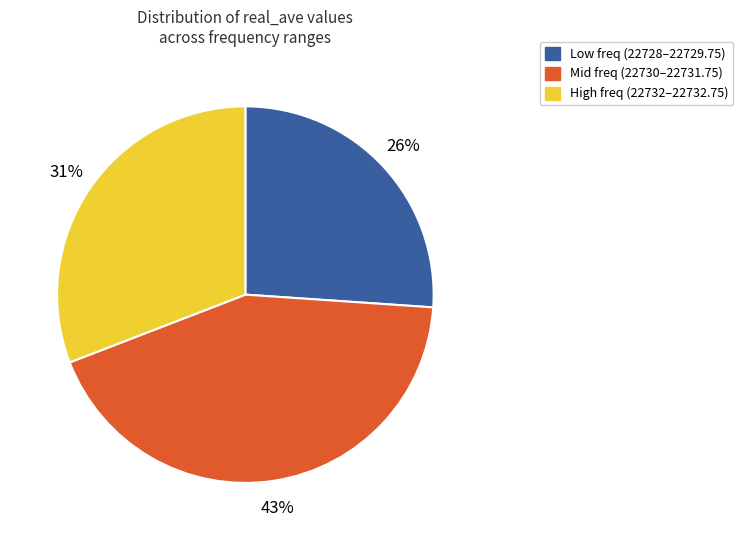

To the nearest percent, what is the difference between the largest and smallest slice percentages?

17%